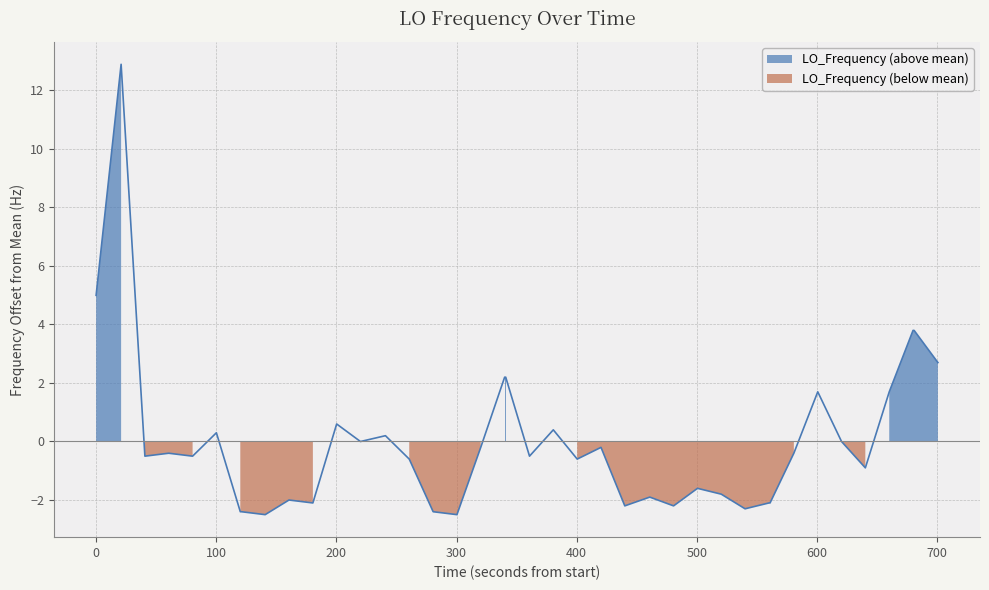

What is the maximum value shown in the chart?

12.9